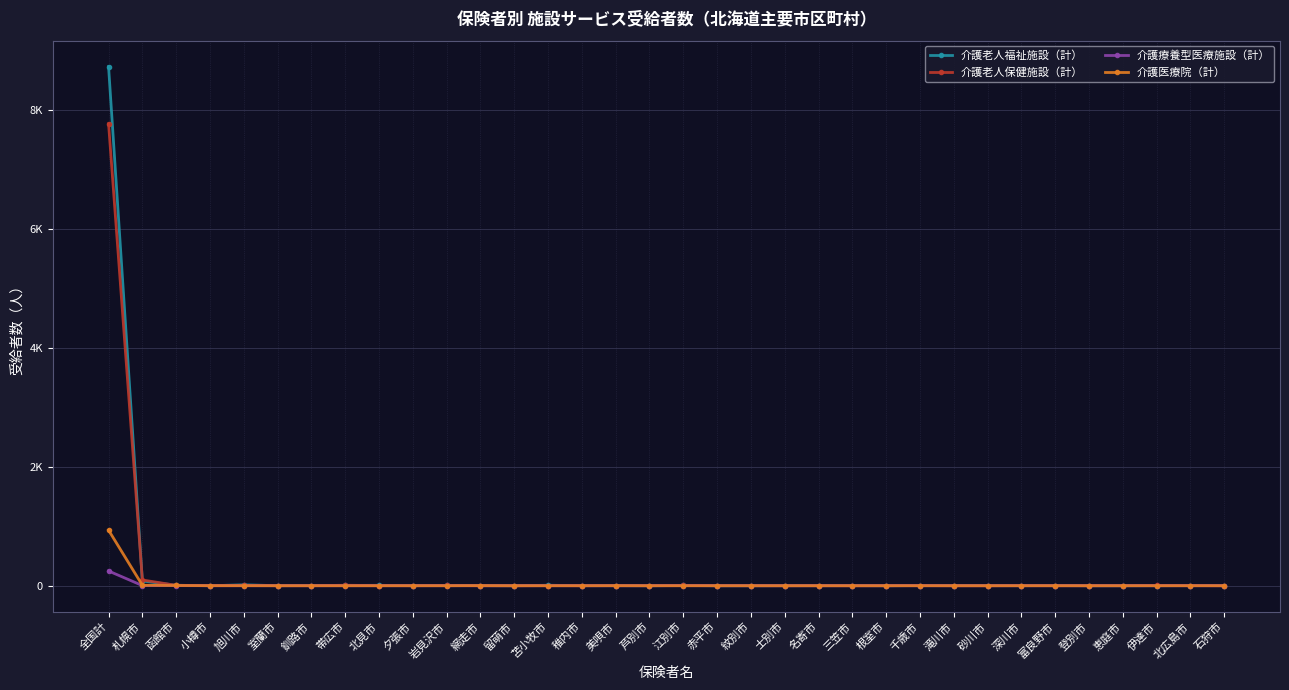

What are all the series names shown in the legend?

介護老人福祉施設（計）, 介護老人保健施設（計）, 介護療養型医療施設（計）, 介護医療院（計）